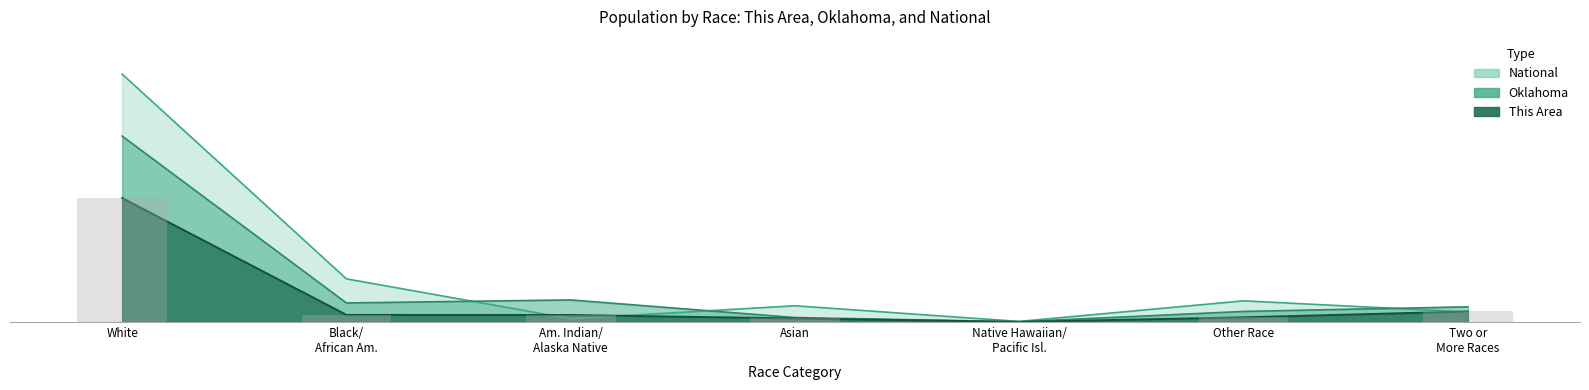

Reading left to right, what are all the values shown in this chart?

This Area: 100.0	5.8	5.7	2.9	0.1	3.8	8.5
Oklahoma: 150.0	15.4	17.8	3.6	0.2	8.6	12.3
National: 200.0	34.8	2.6	13.1	0.5	17.1	8.1